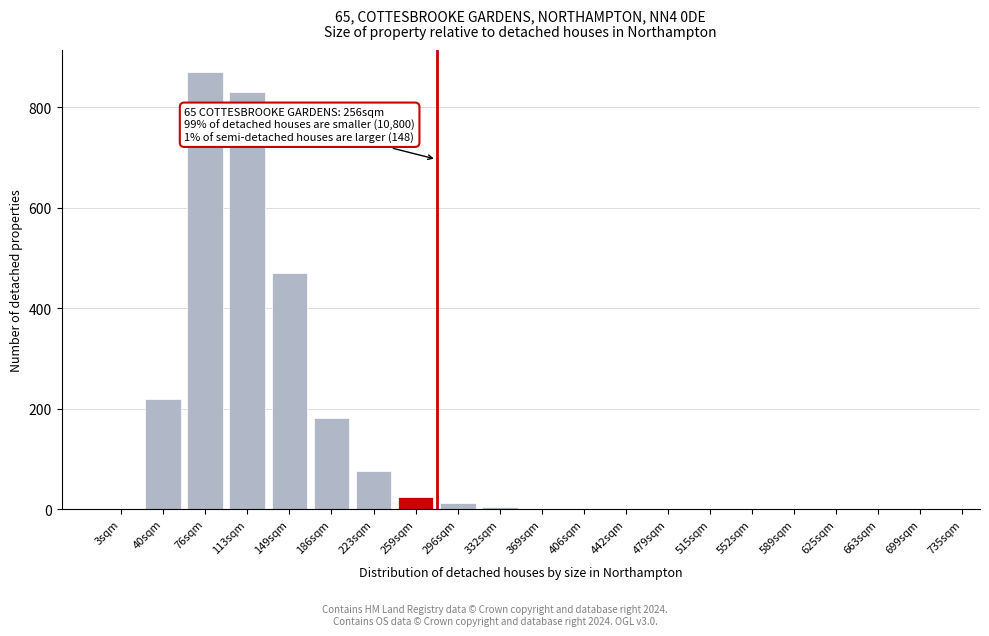

The chart shows a value of 502 at 113sqm. True or false?

False